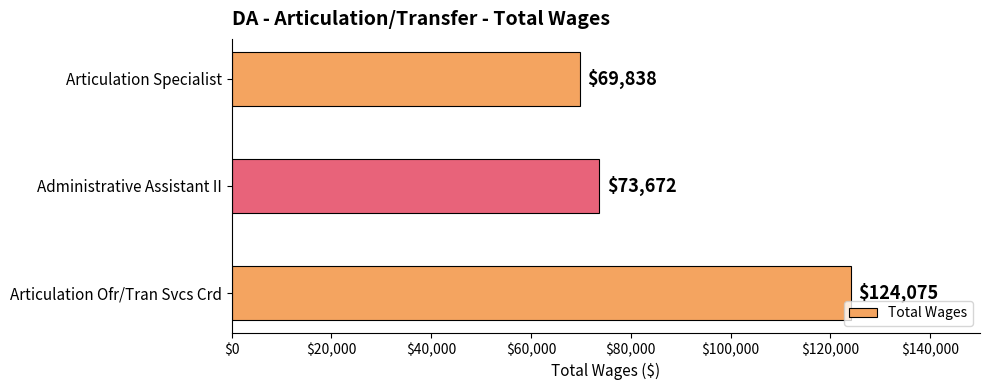

Rank the categories by value from highest to lowest.

Articulation Ofr/Tran Svcs Crd, Administrative Assistant II, Articulation Specialist